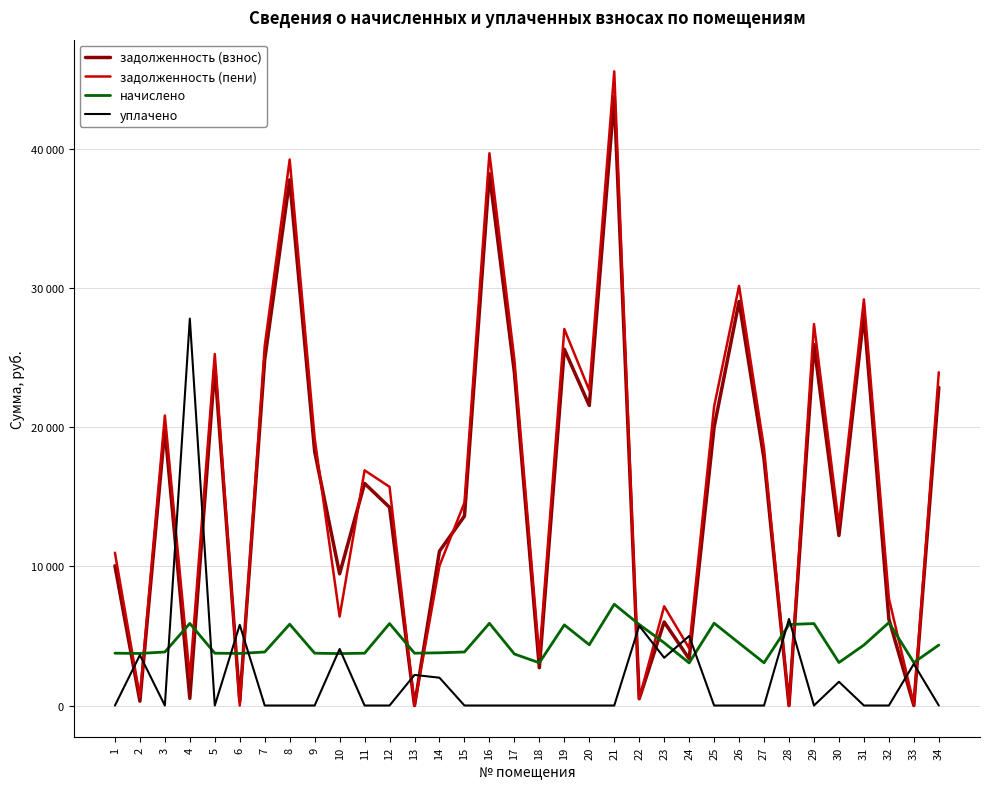

How many intersections are there between задолженность (пени) and задолженность (взнос)?

7